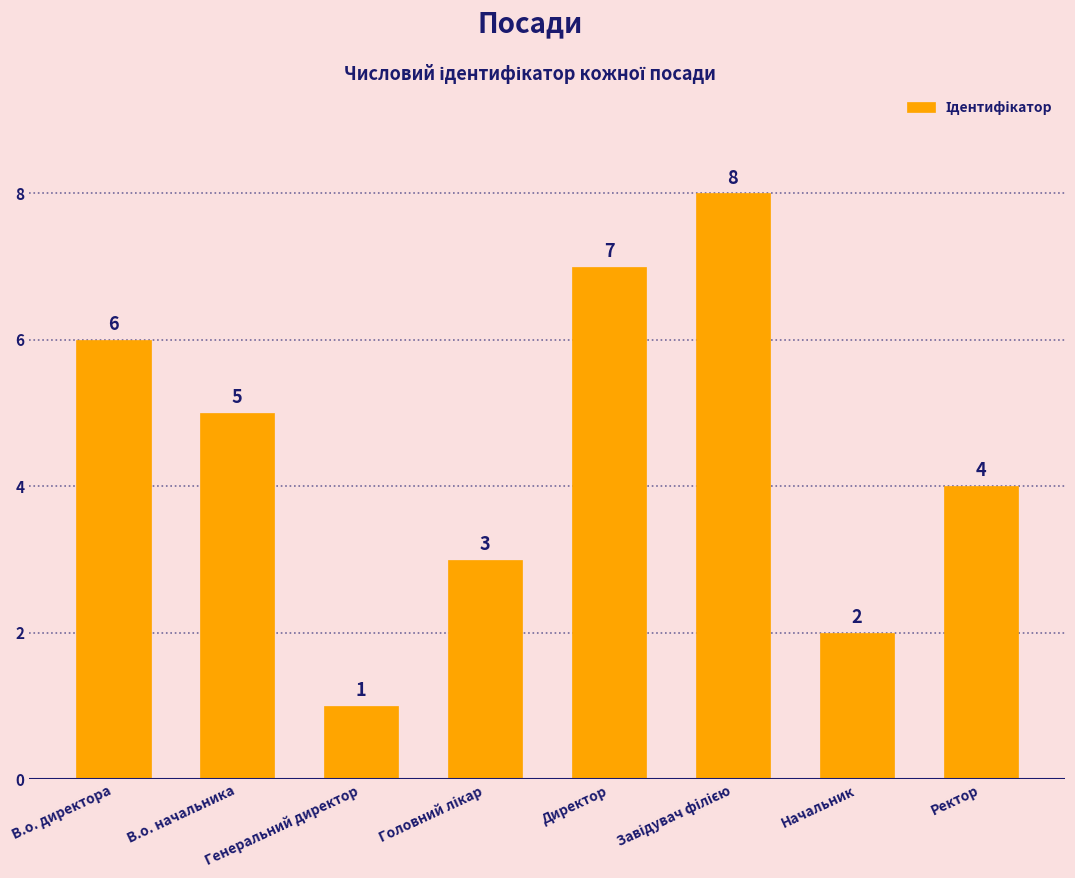

What is the maximum value shown in the chart?

8